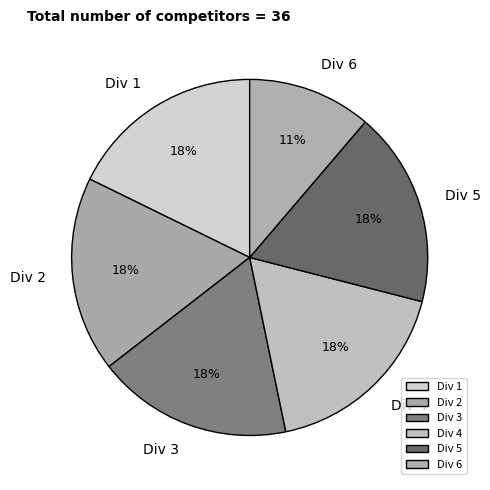

Which slice is the smallest?

Div 6